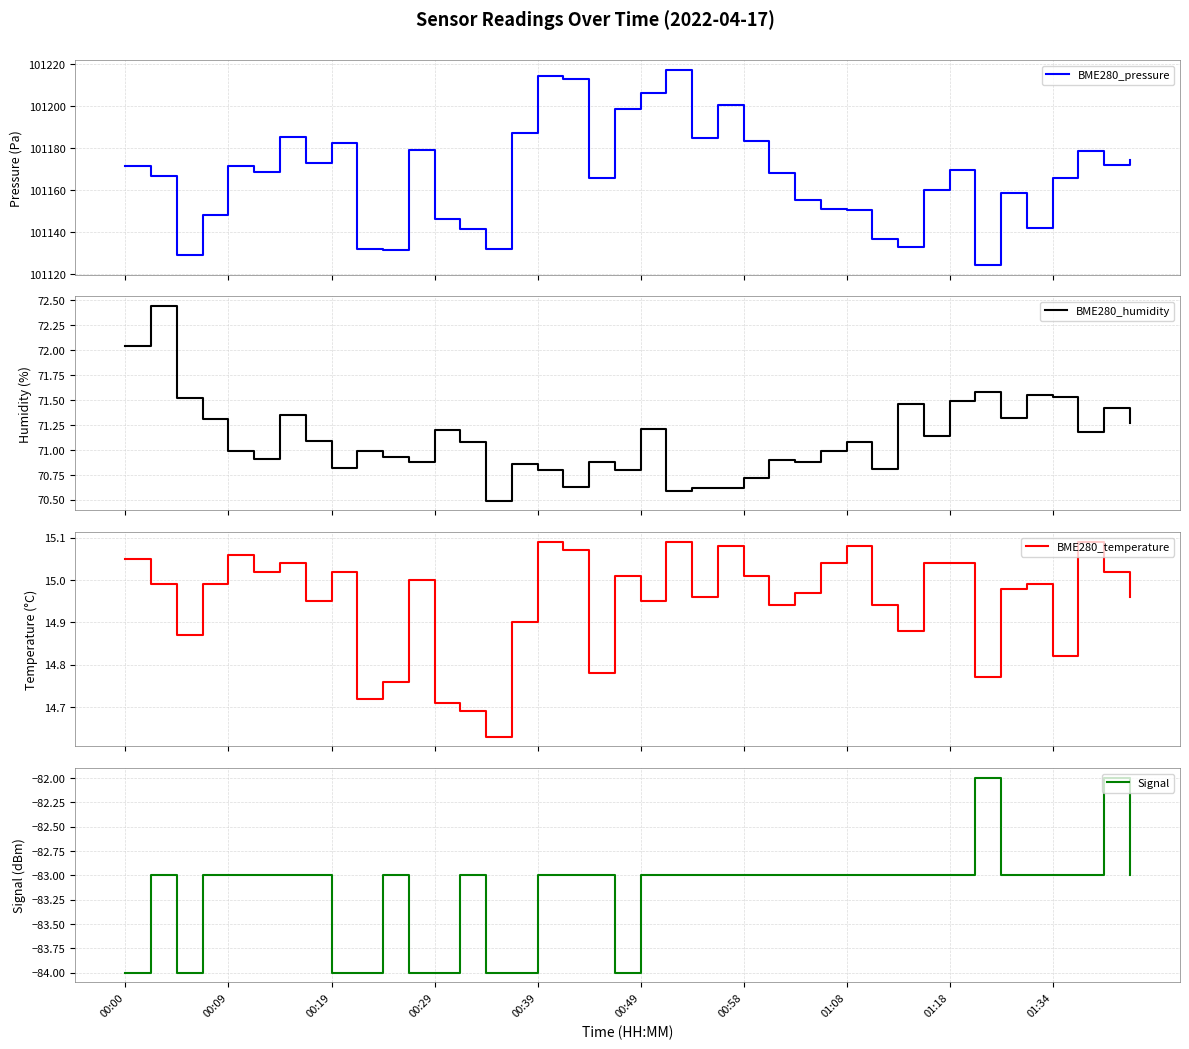

The BME280_temperature series shows 20.0 at 27. True or false?

False